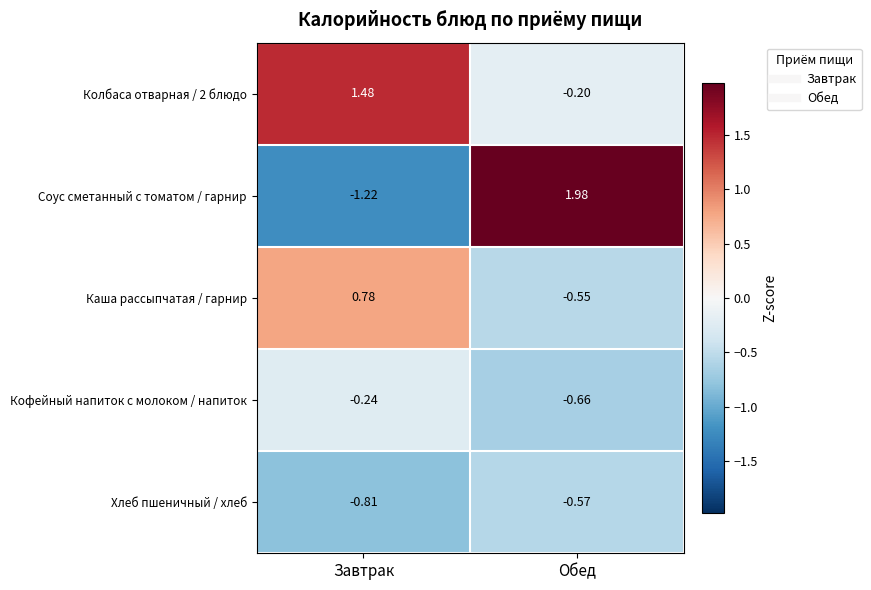

Which series changed the most between Завтрак and Обед?

Соус сметанный с томатом / гарнир